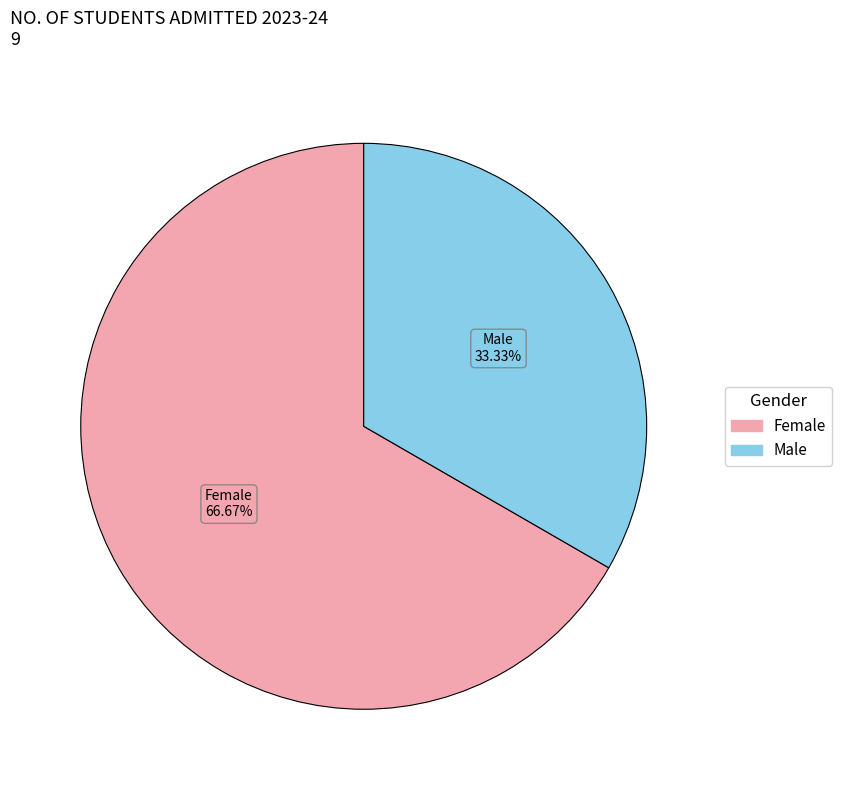

To the nearest percent, what is the difference between the largest and smallest slice percentages?

33%